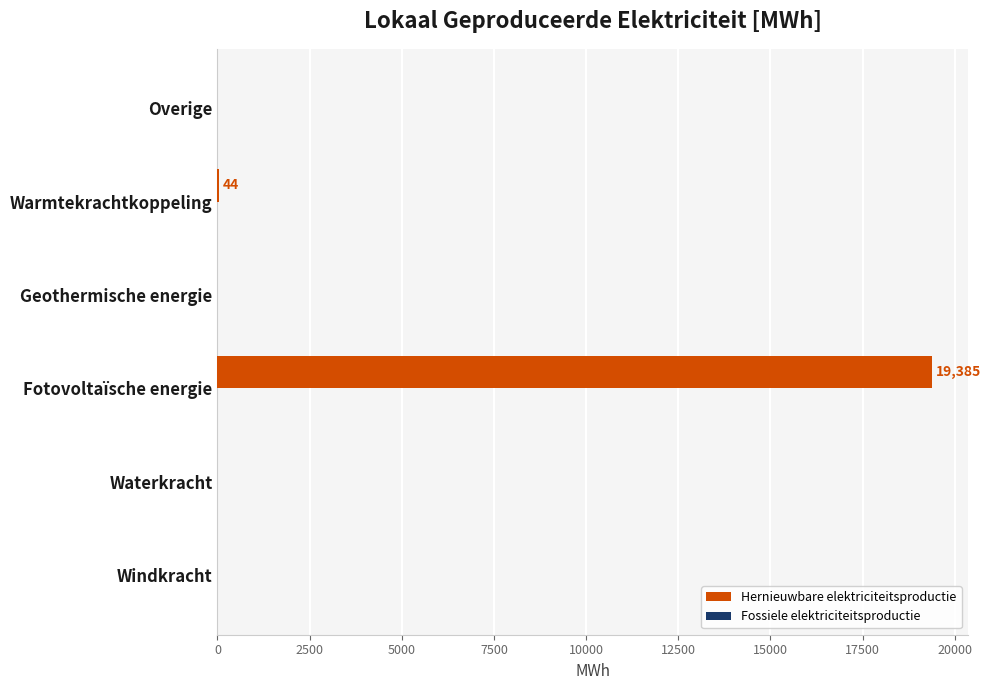

What is the sum of all values?

19428.9